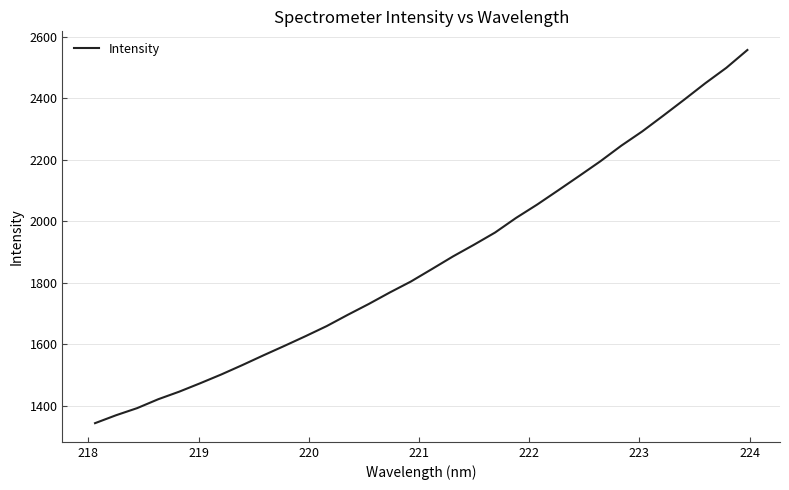

What is the minimum value shown in the chart?

1343.2